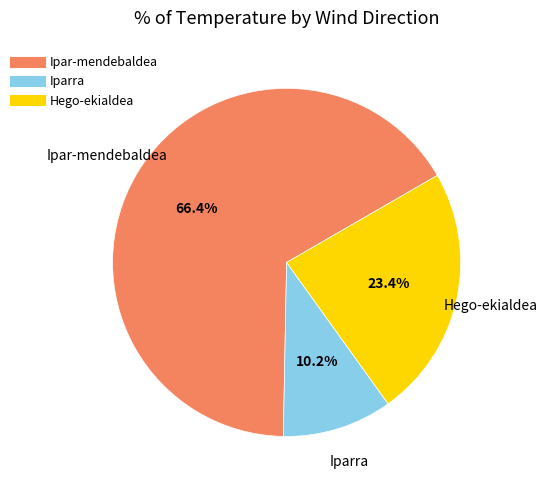

How many slices are in this pie chart?

3